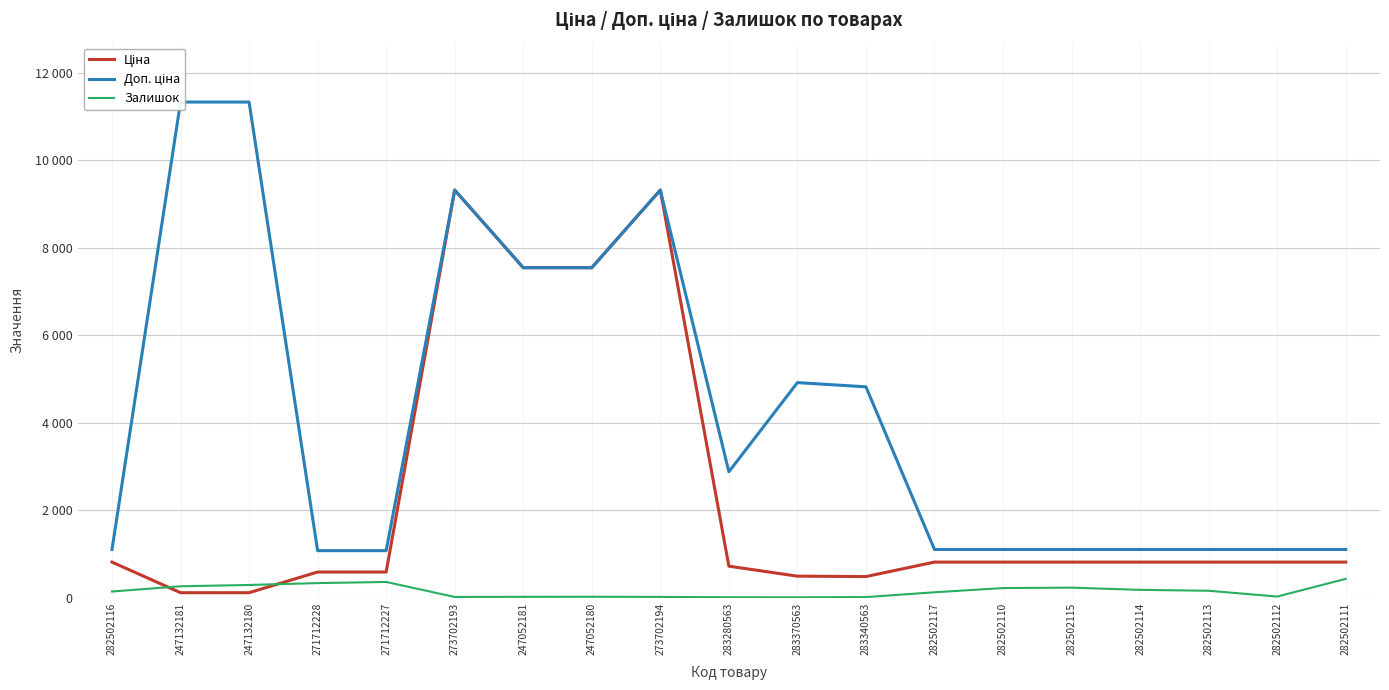

True or false: Доп. ціна and Залишок intersect in this chart.

False